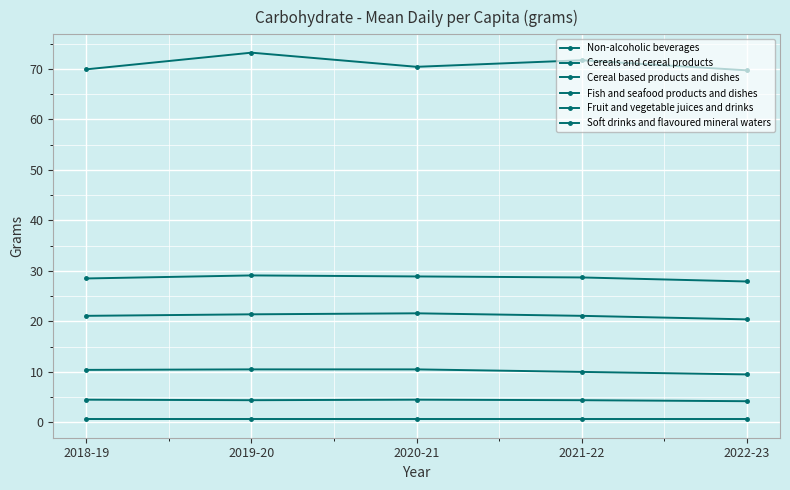

What is the value of the Cereals and cereal products point at the 5th from the left?

69.7